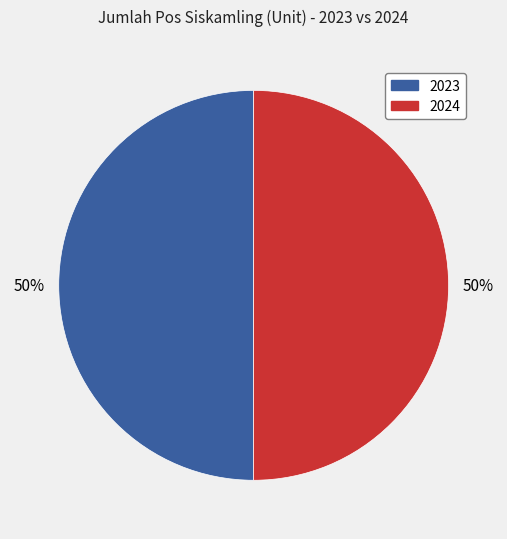

To the nearest percent, what percentage of the pie is 2024?

50%